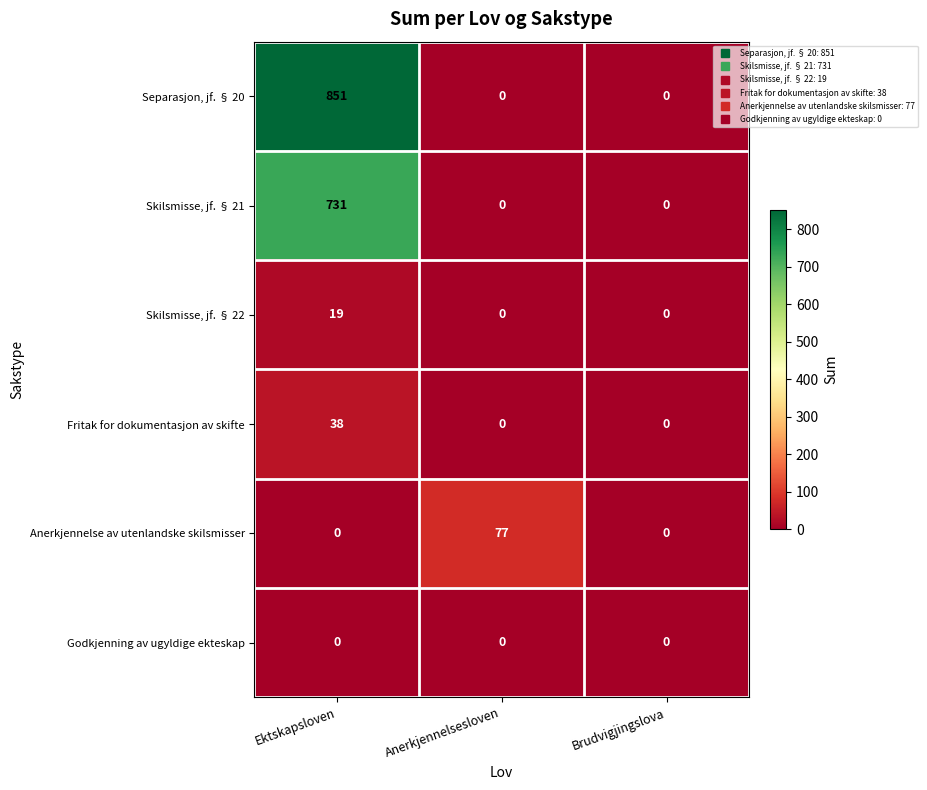

Reading left to right, extract all data points from this chart.

Separasjon, jf. § 20: Ektskapsloven=851	Anerkjennelsesloven=0	Brudvigjingslova=0
Skilsmisse, jf. § 21: Ektskapsloven=731	Anerkjennelsesloven=0	Brudvigjingslova=0
Skilsmisse, jf. § 22: Ektskapsloven=19	Anerkjennelsesloven=0	Brudvigjingslova=0
Fritak for dokumentasjon av skifte: Ektskapsloven=38	Anerkjennelsesloven=0	Brudvigjingslova=0
Anerkjennelse av utenlandske skilsmisser: Ektskapsloven=0	Anerkjennelsesloven=77	Brudvigjingslova=0
Godkjenning av ugyldige ekteskap: Ektskapsloven=0	Anerkjennelsesloven=0	Brudvigjingslova=0